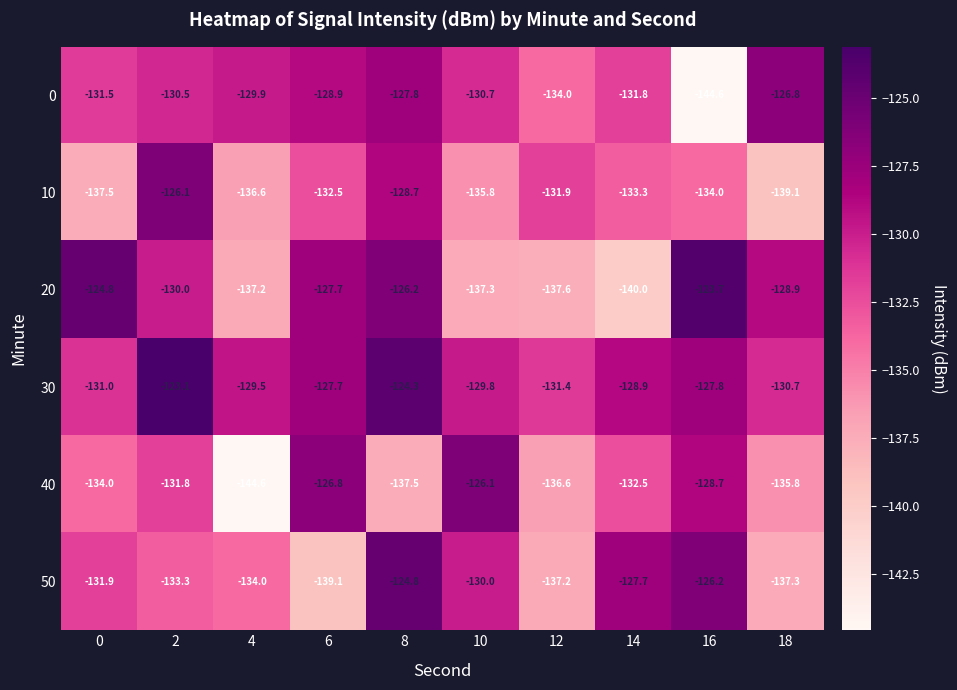

Rank the series at 16 from highest to lowest value.

20, 50, 30, 40, 10, 0